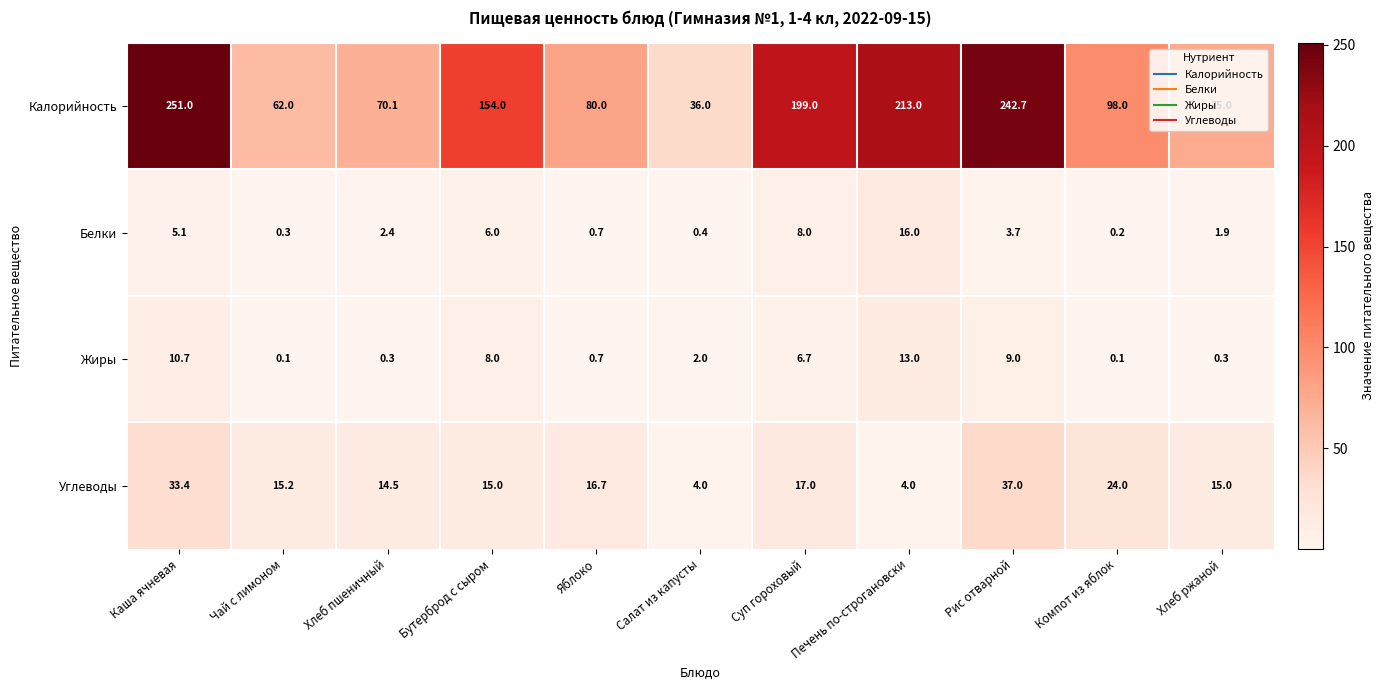

The Углеводы series shows 15.0 at Хлеб ржаной. True or false?

True